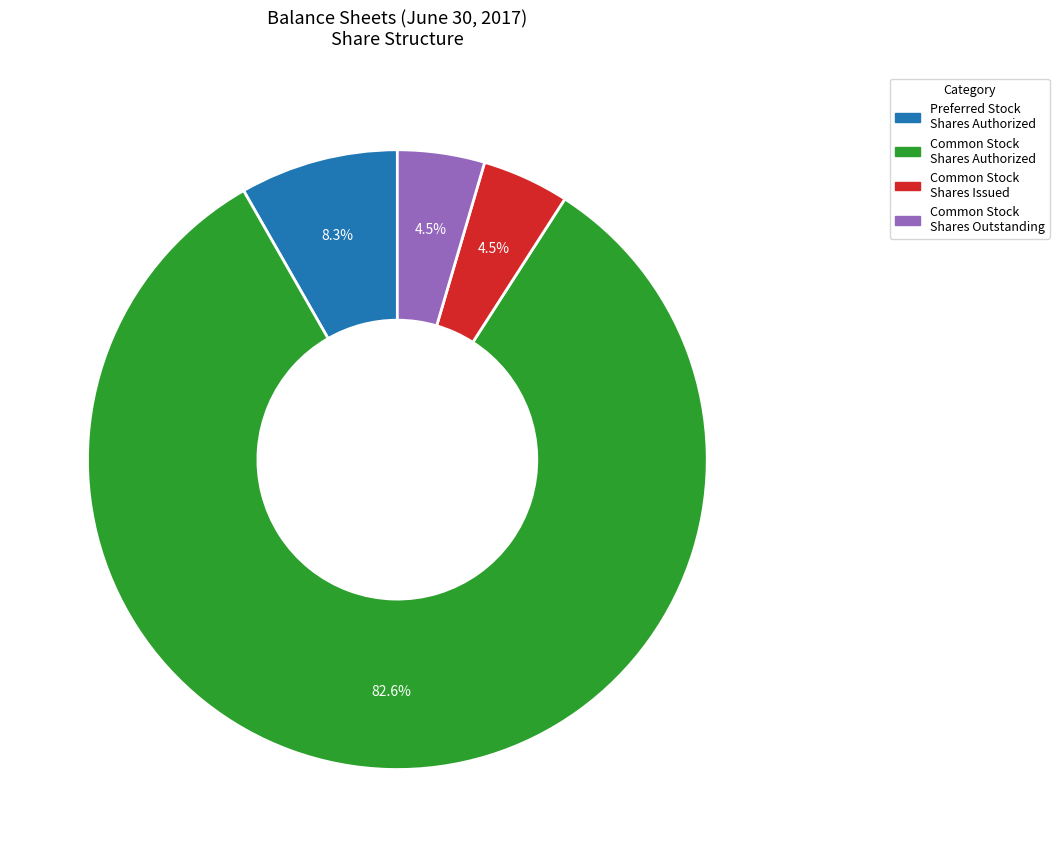

Does any single category account for the majority?

Yes